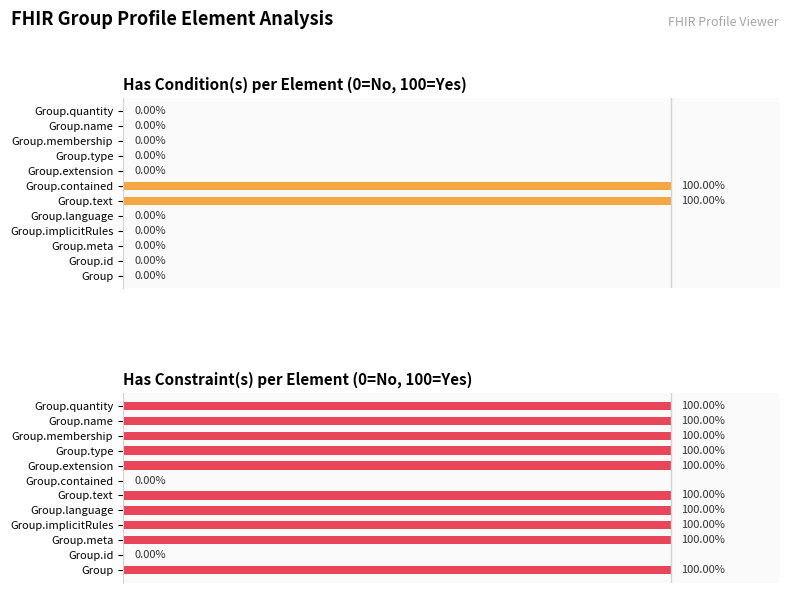

What is the sum of the Has Condition(s) values at Group.text and Group.implicitRules?

100